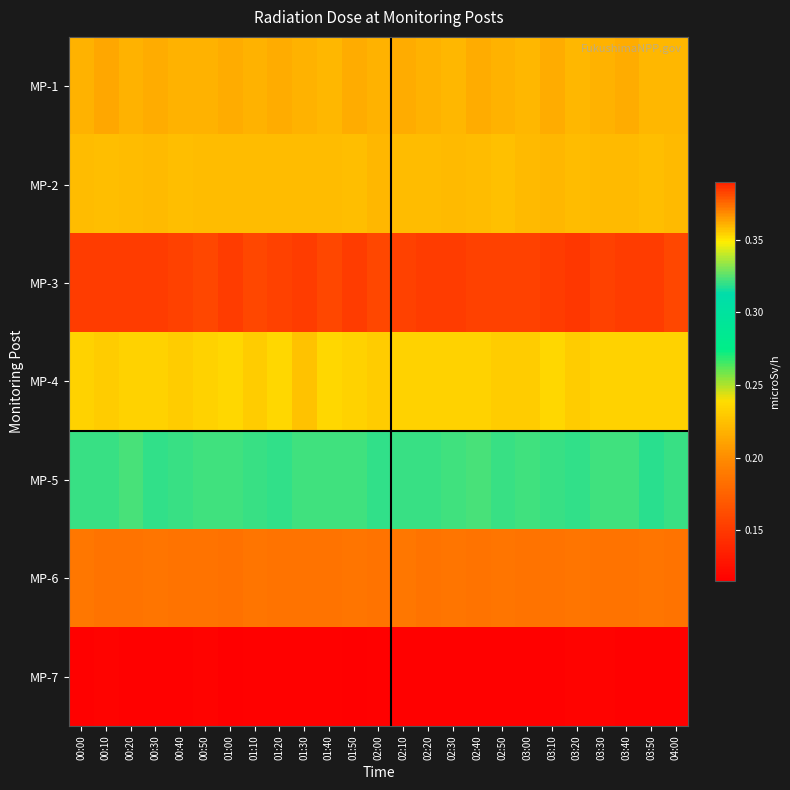

Reading left to right, what are all the values shown in this chart?

MP-1: 00:00=0.4	00:10=0.4	00:20=0.4	00:30=0.4	00:40=0.4	00:50=0.4	01:00=0.4	01:10=0.4	01:20=0.4	01:30=0.4	01:40=0.4	01:50=0.4	02:00=0.4	02:10=0.4	02:20=0.4	02:30=0.4	02:40=0.4	02:50=0.4	03:00=0.4	03:10=0.4	03:20=0.4	03:30=0.4	03:40=0.4	03:50=0.4	04:00=0.4
MP-2: 00:00=0.2	00:10=0.2	00:20=0.2	00:30=0.2	00:40=0.2	00:50=0.2	01:00=0.2	01:10=0.2	01:20=0.2	01:30=0.2	01:40=0.2	01:50=0.2	02:00=0.2	02:10=0.2	02:20=0.2	02:30=0.2	02:40=0.2	02:50=0.2	03:00=0.2	03:10=0.2	03:20=0.2	03:30=0.2	03:40=0.2	03:50=0.2	04:00=0.2
MP-3: 00:00=0.4	00:10=0.4	00:20=0.4	00:30=0.4	00:40=0.4	00:50=0.4	01:00=0.4	01:10=0.4	01:20=0.4	01:30=0.4	01:40=0.4	01:50=0.4	02:00=0.4	02:10=0.4	02:20=0.4	02:30=0.4	02:40=0.4	02:50=0.4	03:00=0.4	03:10=0.4	03:20=0.4	03:30=0.4	03:40=0.4	03:50=0.4	04:00=0.4
MP-4: 00:00=0.4	00:10=0.4	00:20=0.4	00:30=0.4	00:40=0.4	00:50=0.4	01:00=0.4	01:10=0.4	01:20=0.4	01:30=0.4	01:40=0.4	01:50=0.4	02:00=0.4	02:10=0.4	02:20=0.4	02:30=0.4	02:40=0.4	02:50=0.4	03:00=0.4	03:10=0.4	03:20=0.4	03:30=0.4	03:40=0.4	03:50=0.4	04:00=0.4
MP-5: 00:00=0.3	00:10=0.3	00:20=0.3	00:30=0.3	00:40=0.3	00:50=0.3	01:00=0.3	01:10=0.3	01:20=0.3	01:30=0.3	01:40=0.3	01:50=0.3	02:00=0.3	02:10=0.3	02:20=0.3	02:30=0.3	02:40=0.3	02:50=0.3	03:00=0.3	03:10=0.3	03:20=0.3	03:30=0.3	03:40=0.3	03:50=0.3	04:00=0.3
MP-6: 00:00=0.2	00:10=0.2	00:20=0.2	00:30=0.2	00:40=0.2	00:50=0.2	01:00=0.2	01:10=0.2	01:20=0.2	01:30=0.2	01:40=0.2	01:50=0.2	02:00=0.2	02:10=0.2	02:20=0.2	02:30=0.2	02:40=0.2	02:50=0.2	03:00=0.2	03:10=0.2	03:20=0.2	03:30=0.2	03:40=0.2	03:50=0.2	04:00=0.2
MP-7: 00:00=0.1	00:10=0.1	00:20=0.1	00:30=0.1	00:40=0.1	00:50=0.1	01:00=0.1	01:10=0.1	01:20=0.1	01:30=0.1	01:40=0.1	01:50=0.1	02:00=0.1	02:10=0.1	02:20=0.1	02:30=0.1	02:40=0.1	02:50=0.1	03:00=0.1	03:10=0.1	03:20=0.1	03:30=0.1	03:40=0.1	03:50=0.1	04:00=0.1